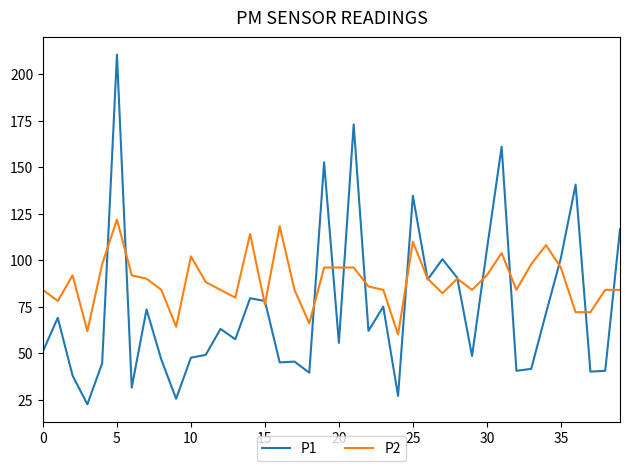

List the series in order of their overall mean, lowest first.

P1, P2